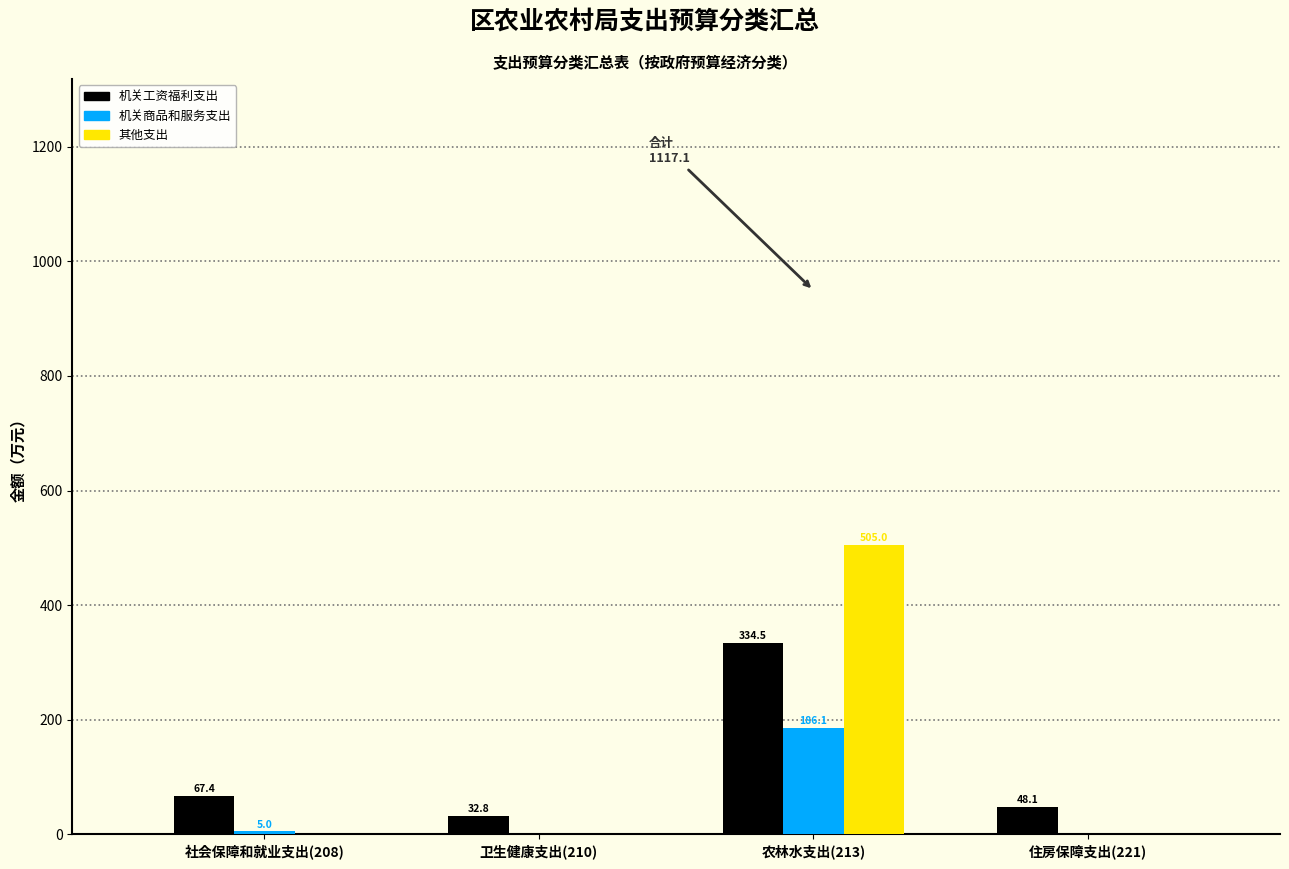

Reading left to right, transcribe all the data shown in this chart.

机关工资福利支出: 社会保障和就业支出(208)=67.4	卫生健康支出(210)=32.8	农林水支出(213)=334.5	住房保障支出(221)=48.1
机关商品和服务支出: 社会保障和就业支出(208)=5.0	卫生健康支出(210)=0.0	农林水支出(213)=186.1	住房保障支出(221)=0.0
其他支出: 社会保障和就业支出(208)=0.0	卫生健康支出(210)=0.0	农林水支出(213)=505.0	住房保障支出(221)=0.0